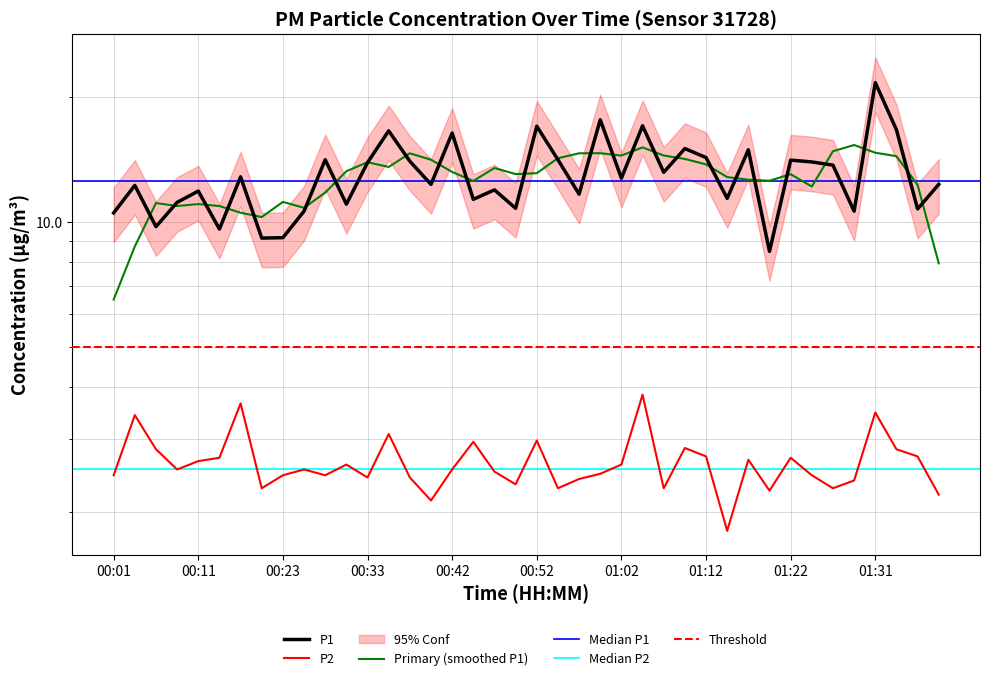

Which series has the widest spread of values?

P1